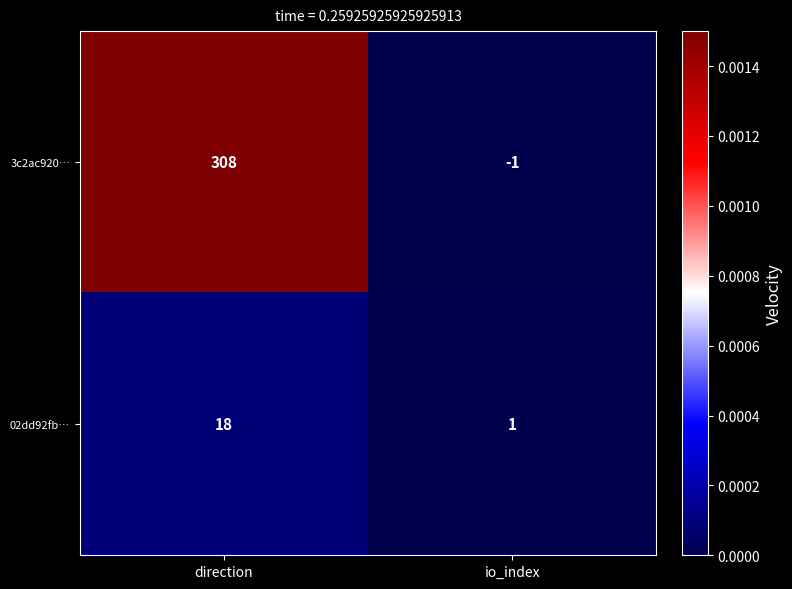

Reading left to right, extract all data points from this chart.

3c2ac920…: 308	-1
02dd92fb…: 18	1